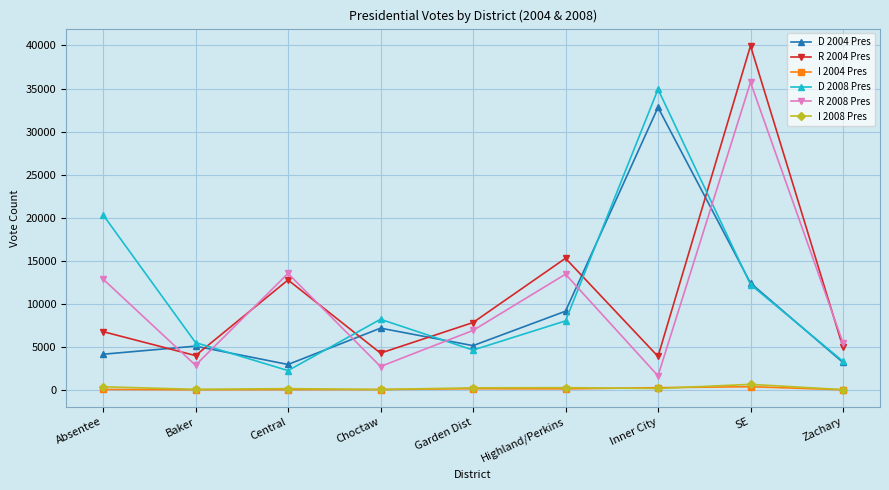

Which series has the widest spread of values?

R 2004 Pres